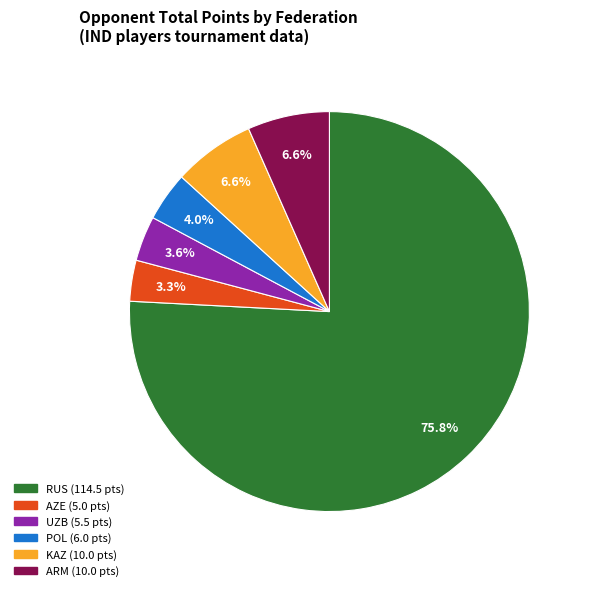

Is there any slice that represents more than half of the pie?

Yes